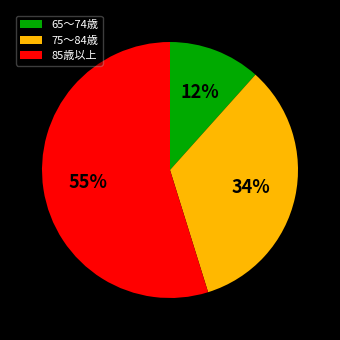

To the nearest percent, what percentage of the pie is 75〜84歳?

34%